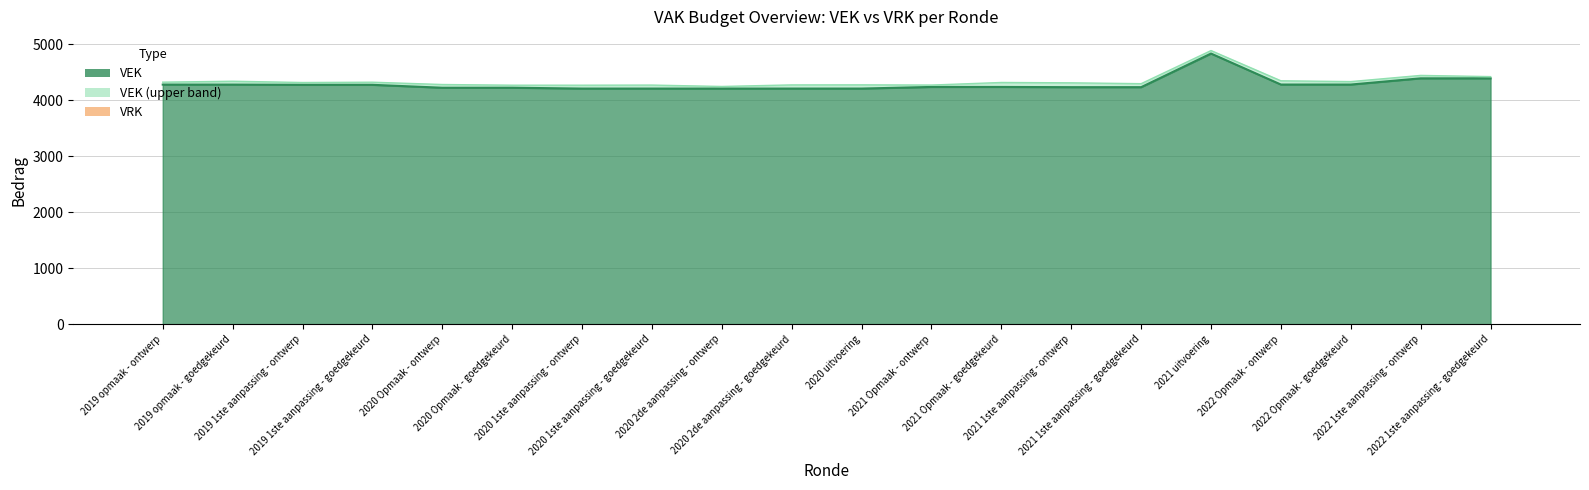

What is the maximum value shown in the chart?

4837